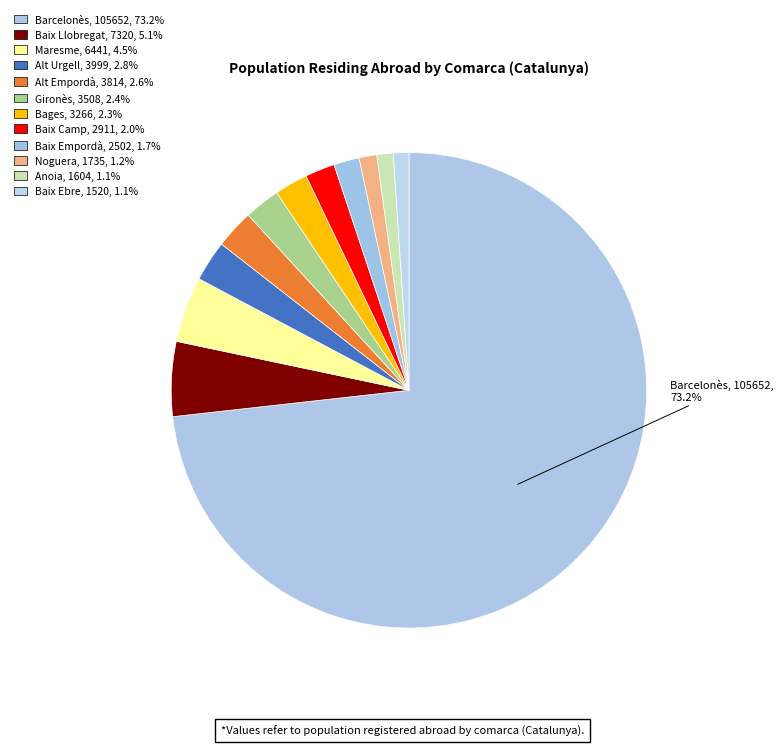

How many slices are in this pie chart?

12